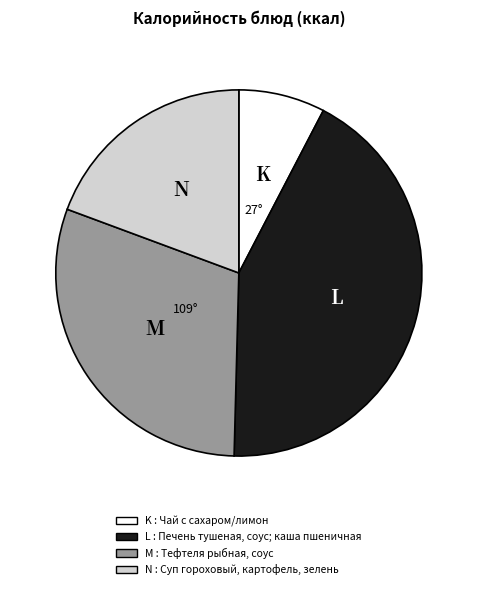

Is there a majority slice in this chart?

No